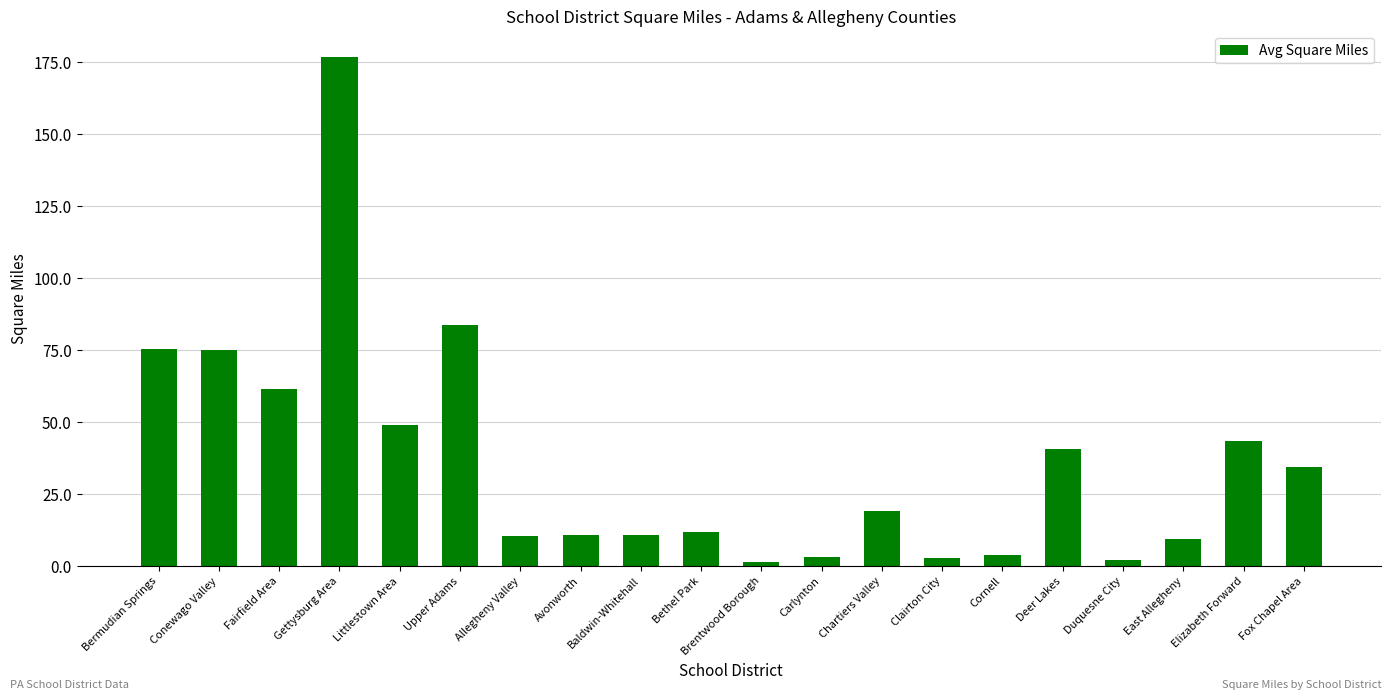

What is the value of the 10th bar from the left?

11.7